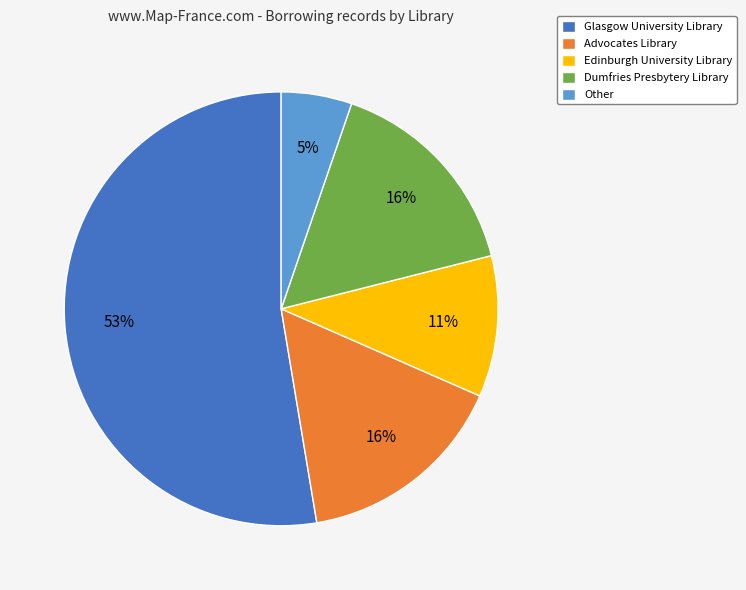

What percentage is the Advocates Library slice, to the nearest percent?

16%